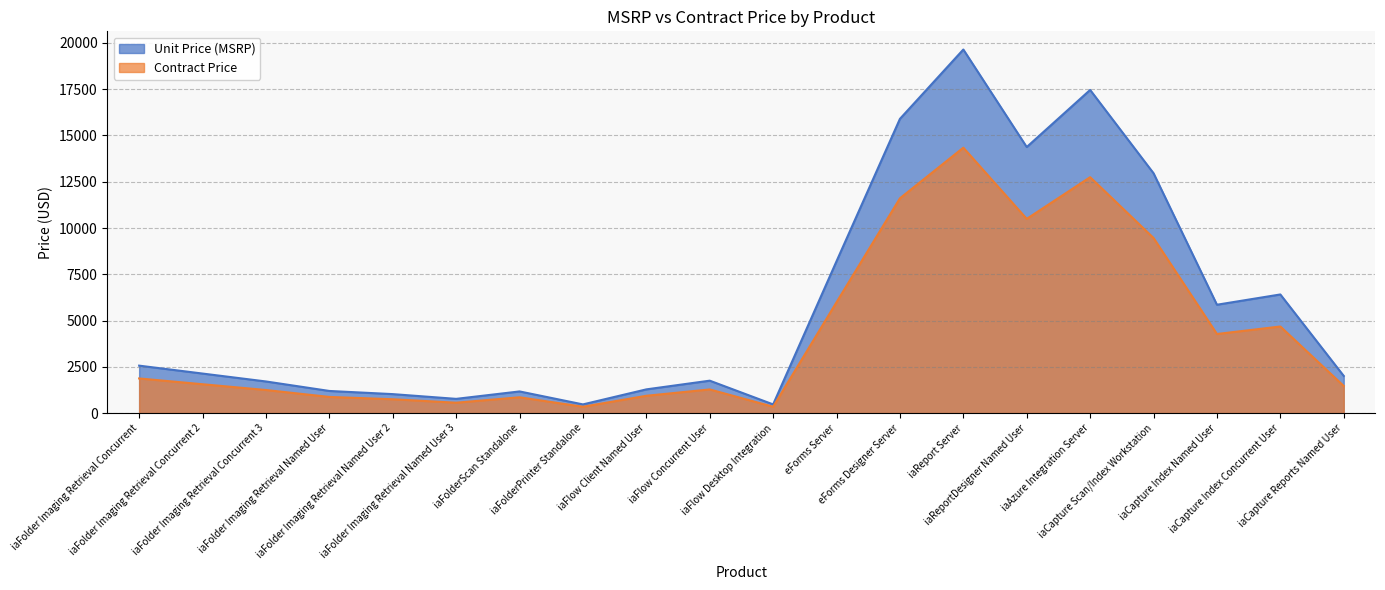

What is the label of the 5th point from the left?

iaFolder Imaging Retrieval Named User 2